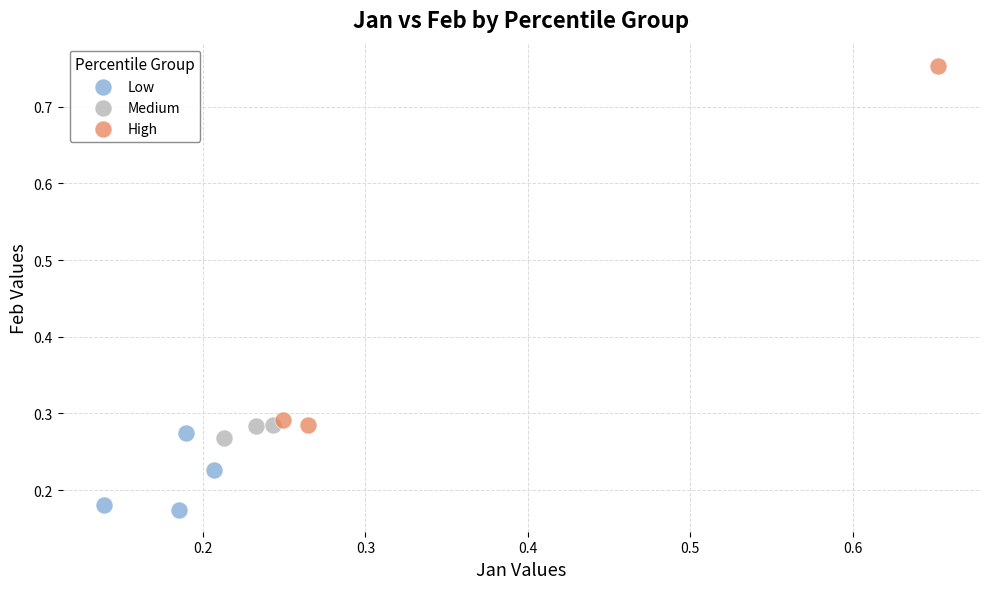

Which series reaches the minimum Y coordinate?

Low